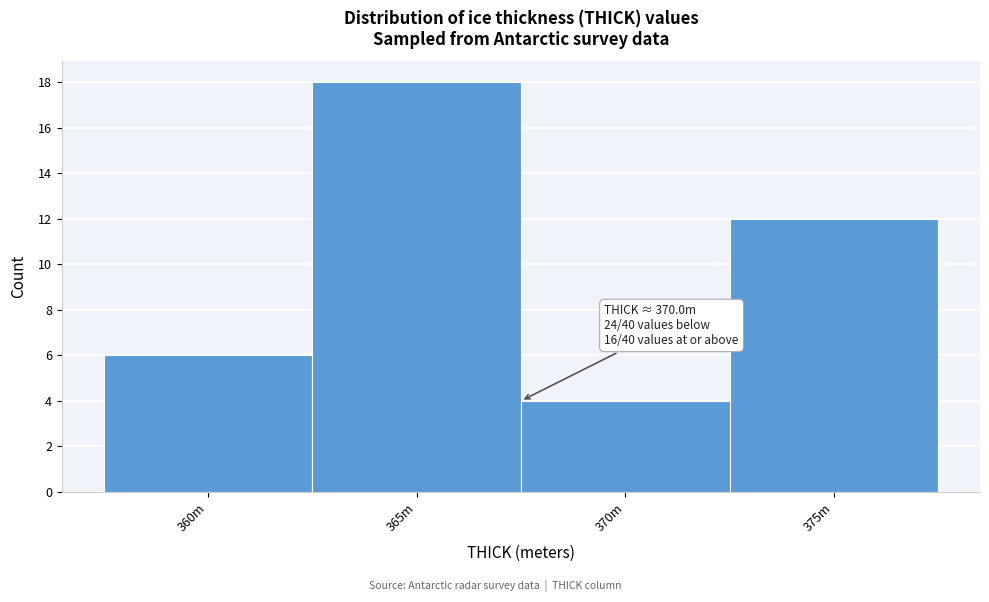

Reading right to left, list all the values displayed in this chart.

375m=12	370m=4	365m=18	360m=6